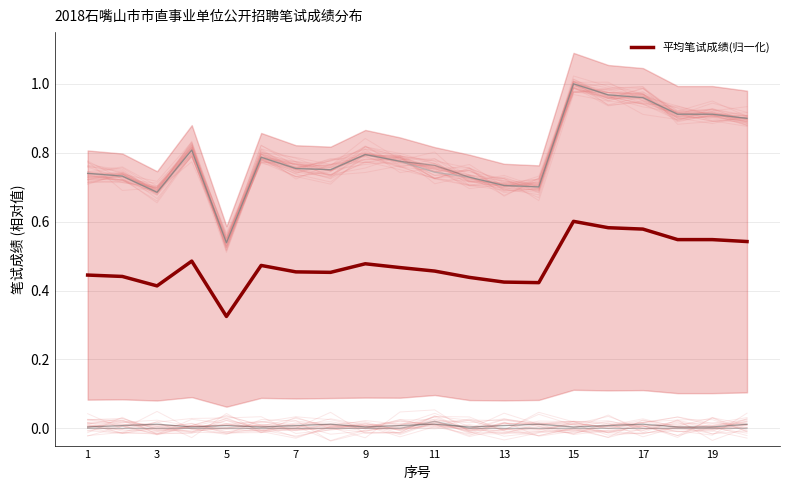

True or false: there are more than 0 points higher than both neighbors.

True